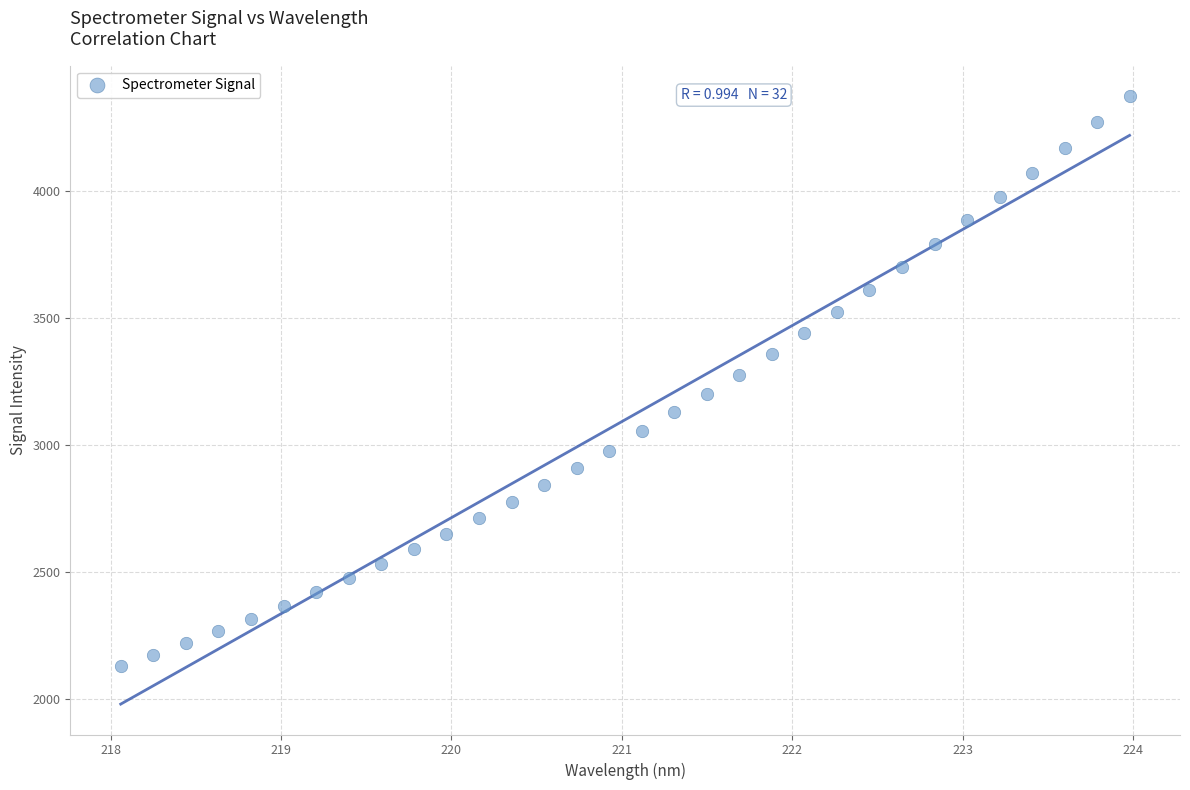

What is the range of Y values (max minus min)?

2247.0